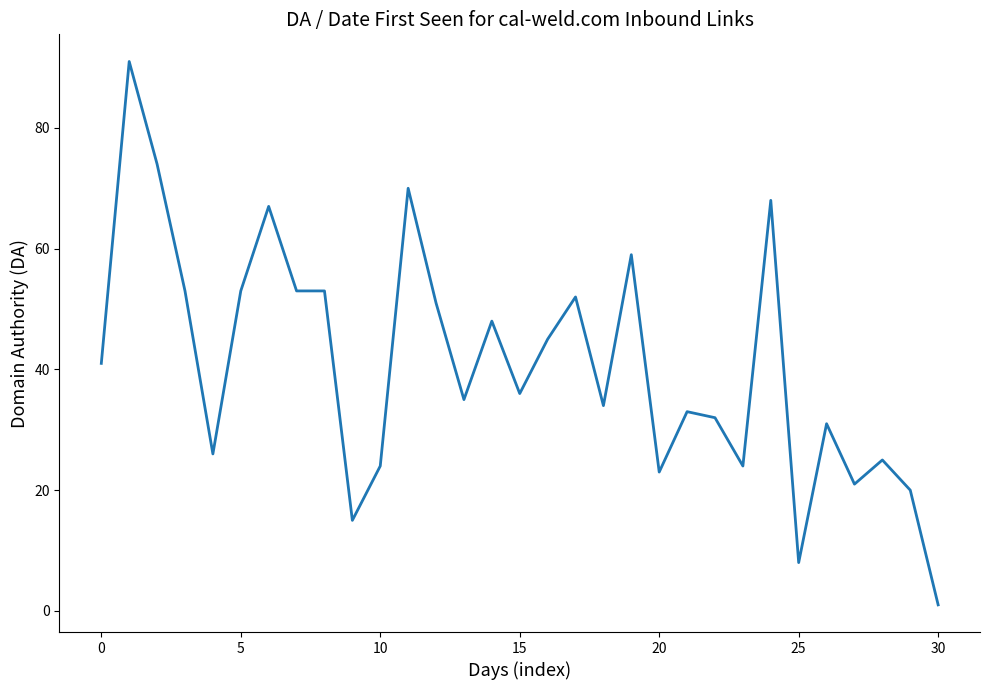

What is the maximum value shown in the chart?

91